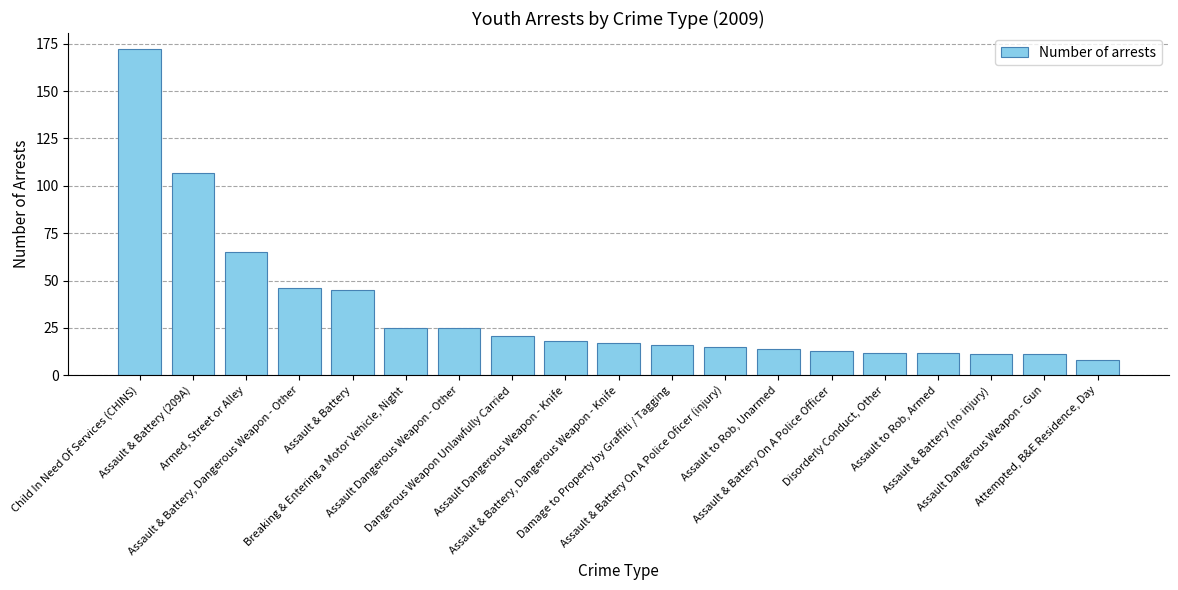

What is the average value?

34